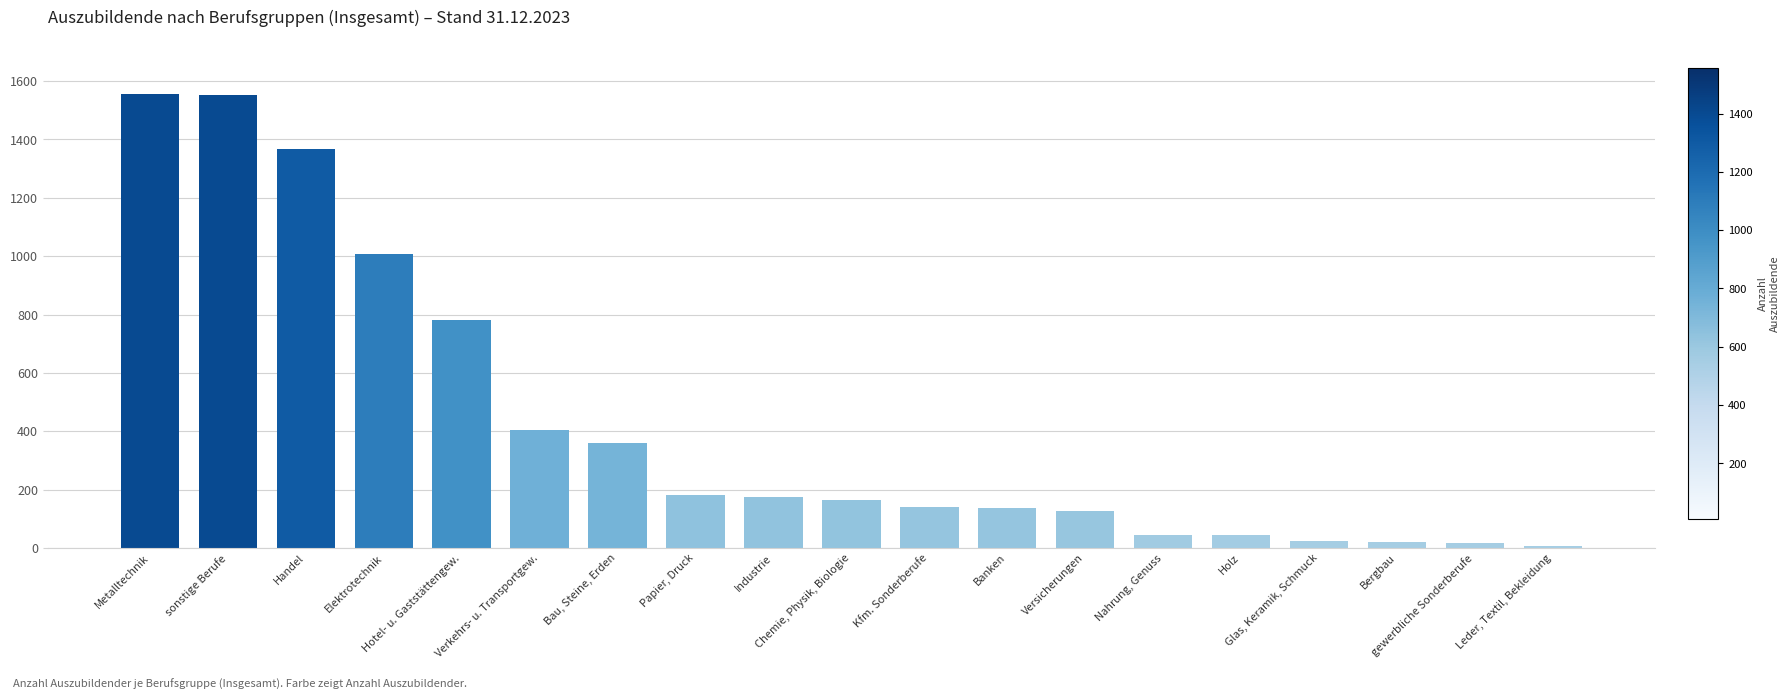

Where does the data first go above 164?

Metalltechnik